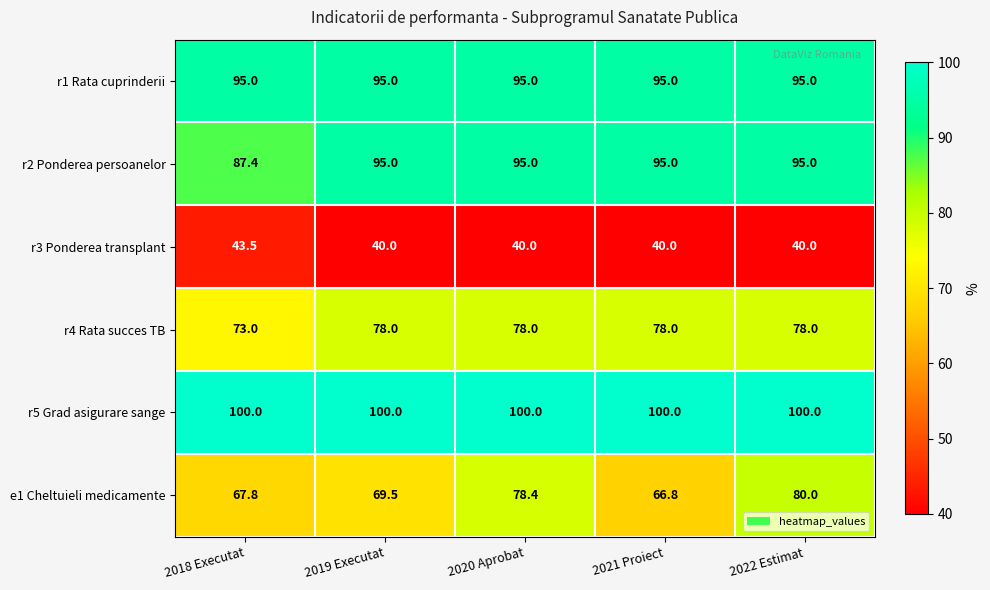

What is the maximum value for r5 Grad asigurare sange?

100.0